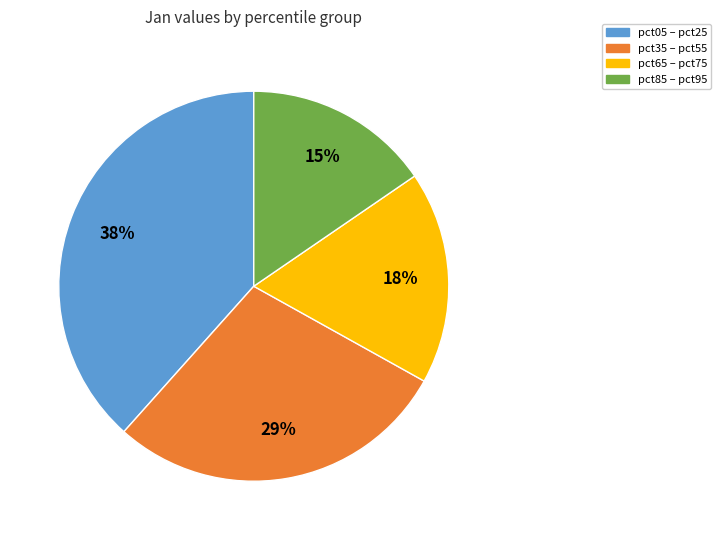

Is there any slice that represents more than half of the pie?

No